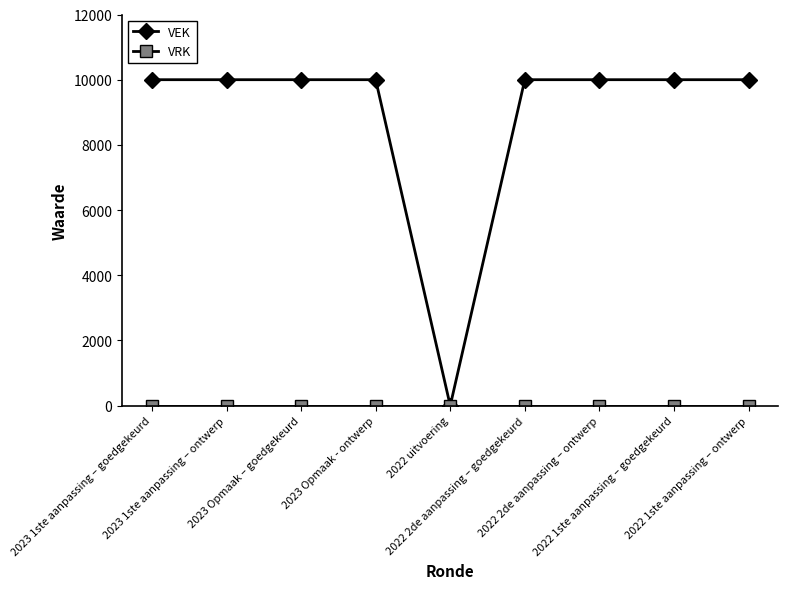

Which series has the largest range (max minus min)?

VEK